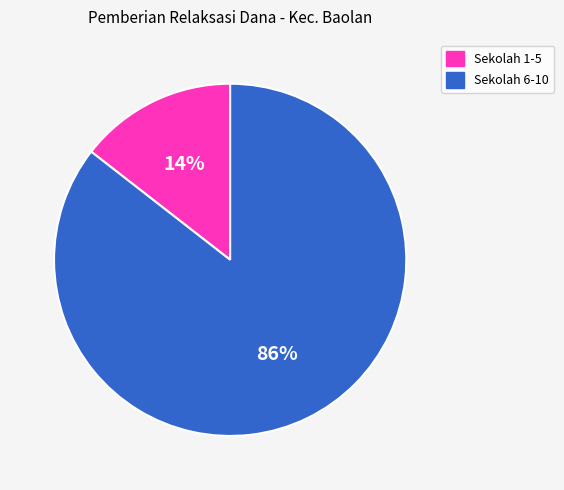

How many slices are in this pie chart?

2